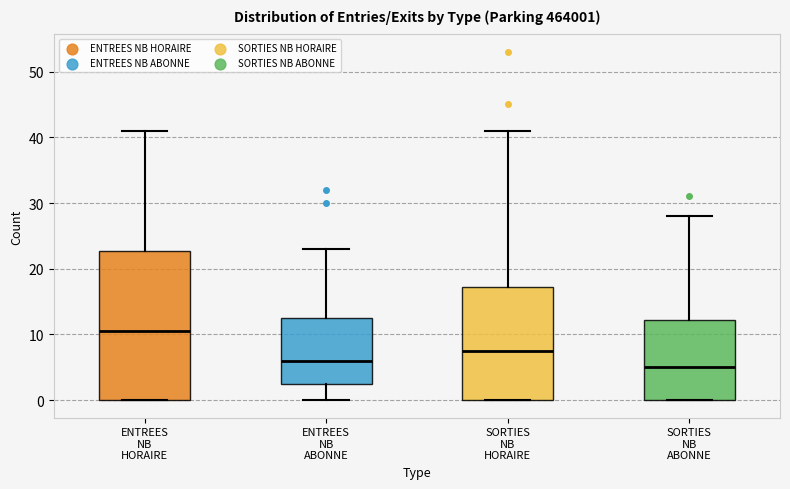

Which box's median line is the highest?

ENTREES NB HORAIRE